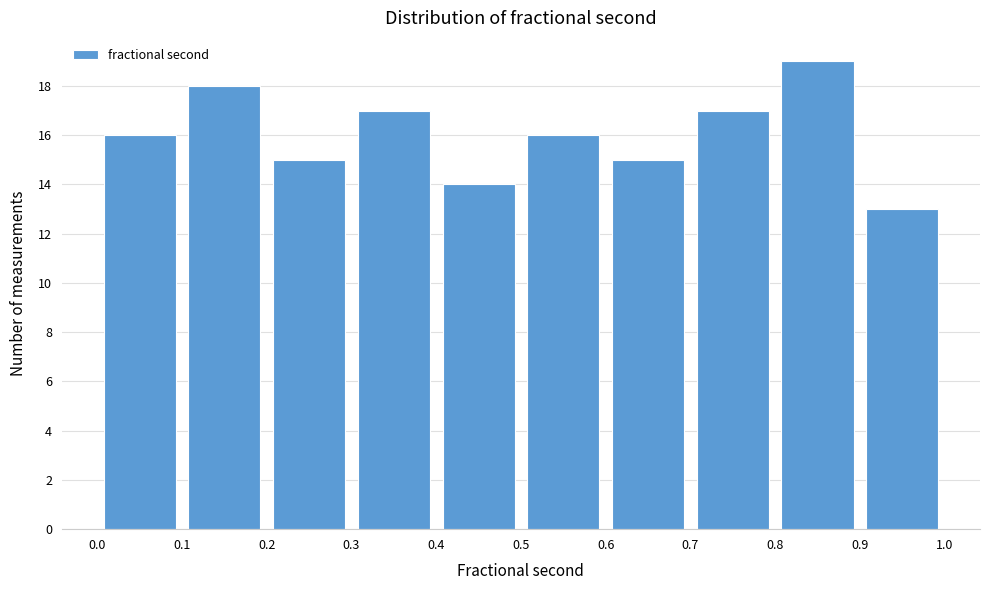

Over which range of the x-axis is the bar tallest?

0.8 to 0.9